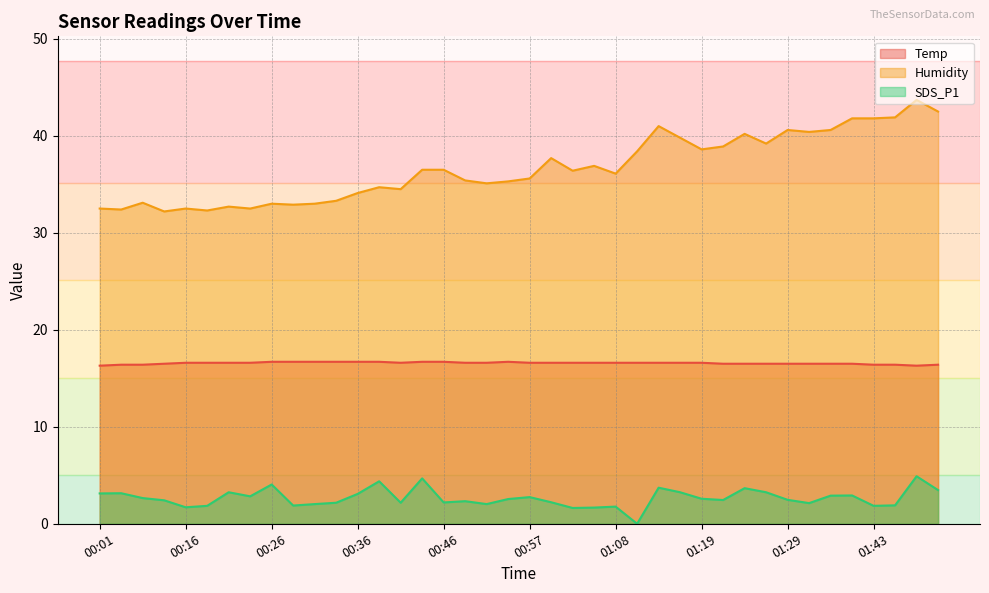

Is it true that Humidity equals 34.1 at 00:36?

True